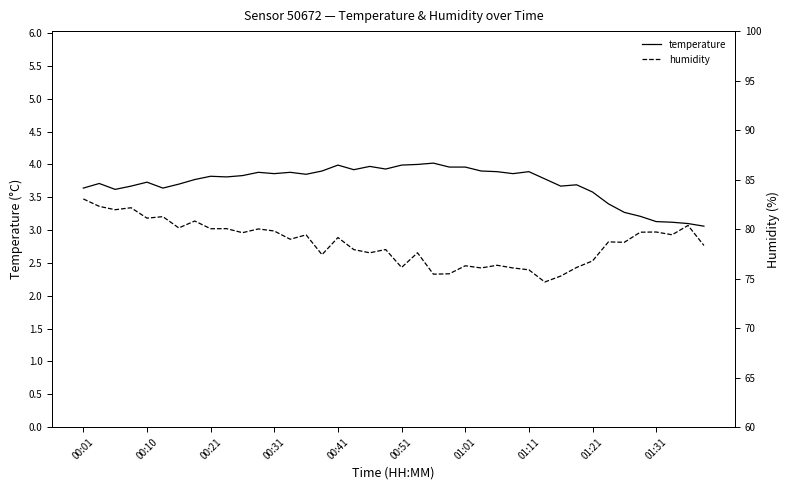

Which series has the widest spread of values?

humidity